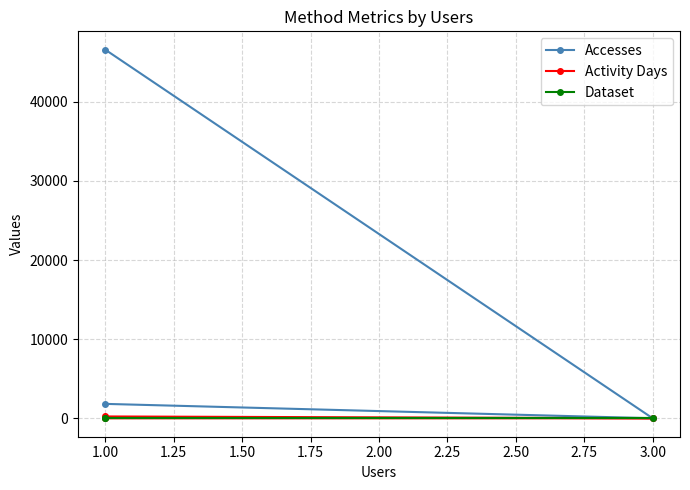

What are all the series names shown in the legend?

Accesses, Activity Days, Dataset